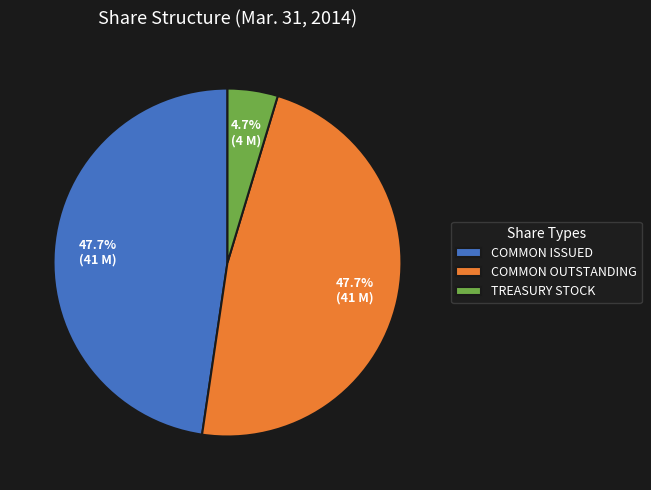

What is the smallest slice in the pie chart?

TREASURY STOCK